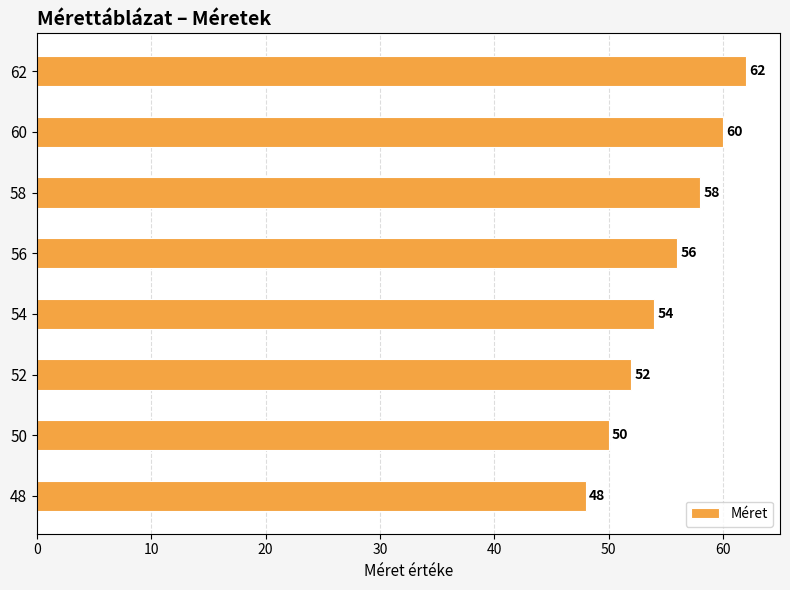

How many bars are there in total?

8